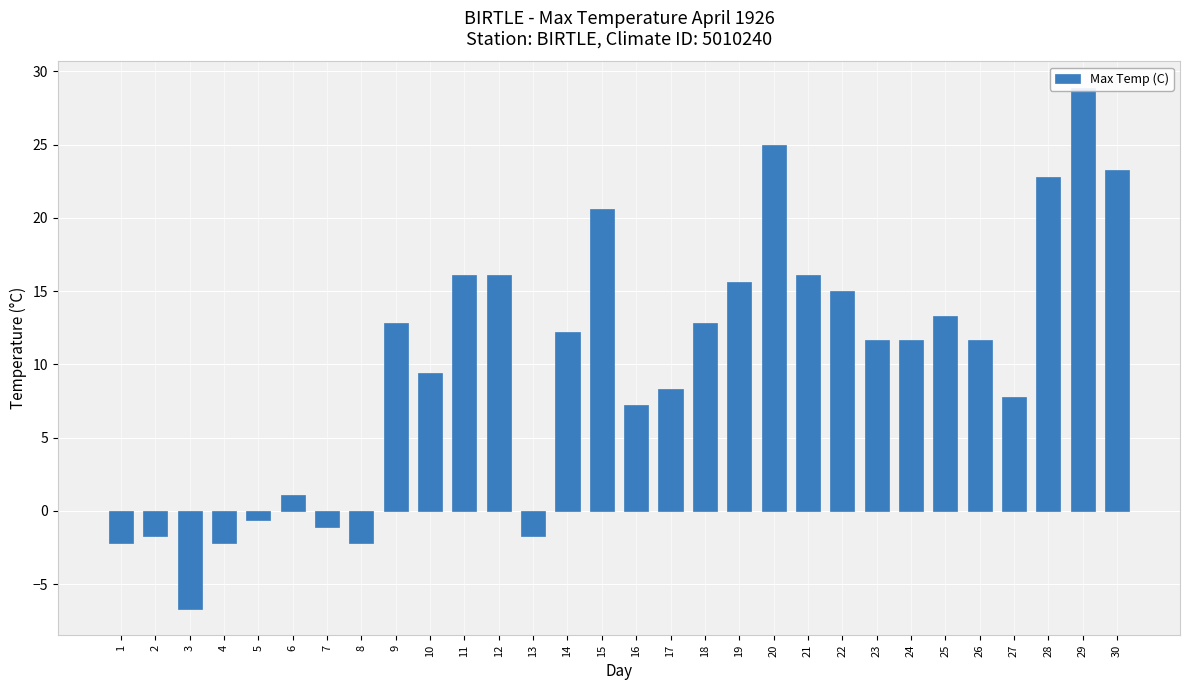

Reading right to left, extract all data points from this chart.

30=23.3	29=28.9	28=22.8	27=7.8	26=11.7	25=13.3	24=11.7	23=11.7	22=15.0	21=16.1	20=25.0	19=15.6	18=12.8	17=8.3	16=7.2	15=20.6	14=12.2	13=-1.7	12=16.1	11=16.1	10=9.4	9=12.8	8=-2.2	7=-1.1	6=1.1	5=-0.6	4=-2.2	3=-6.7	2=-1.7	1=-2.2